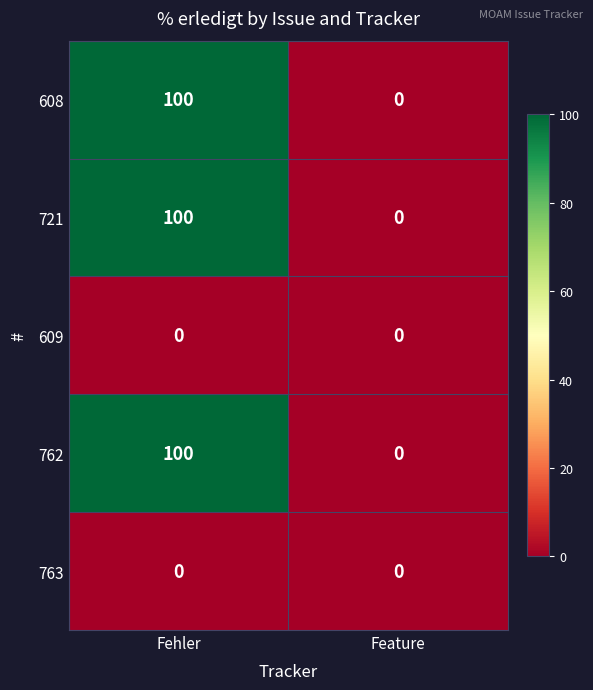

What is the greatest value displayed?

100